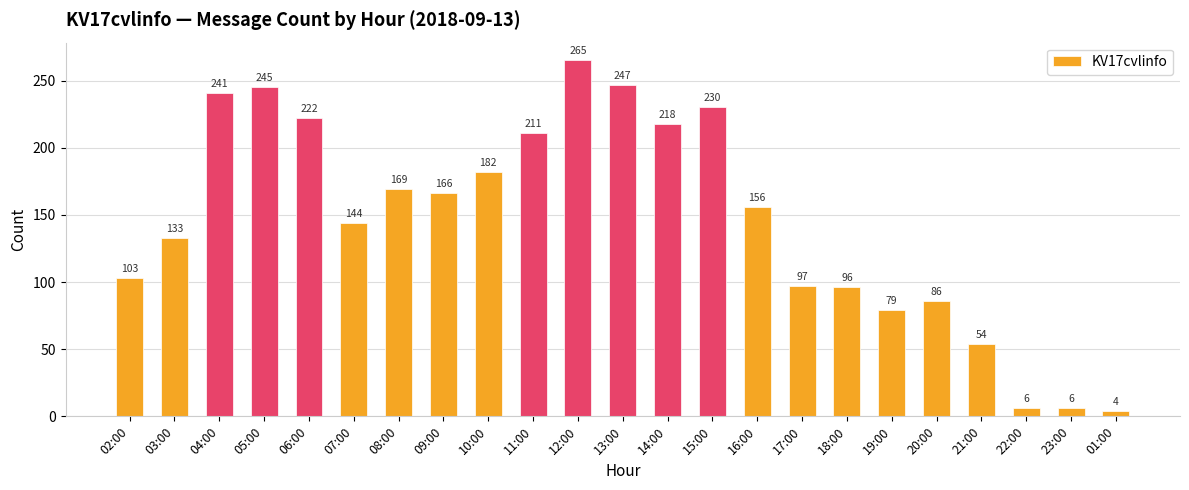

Is it true that the value at 06:00 is 357?

False